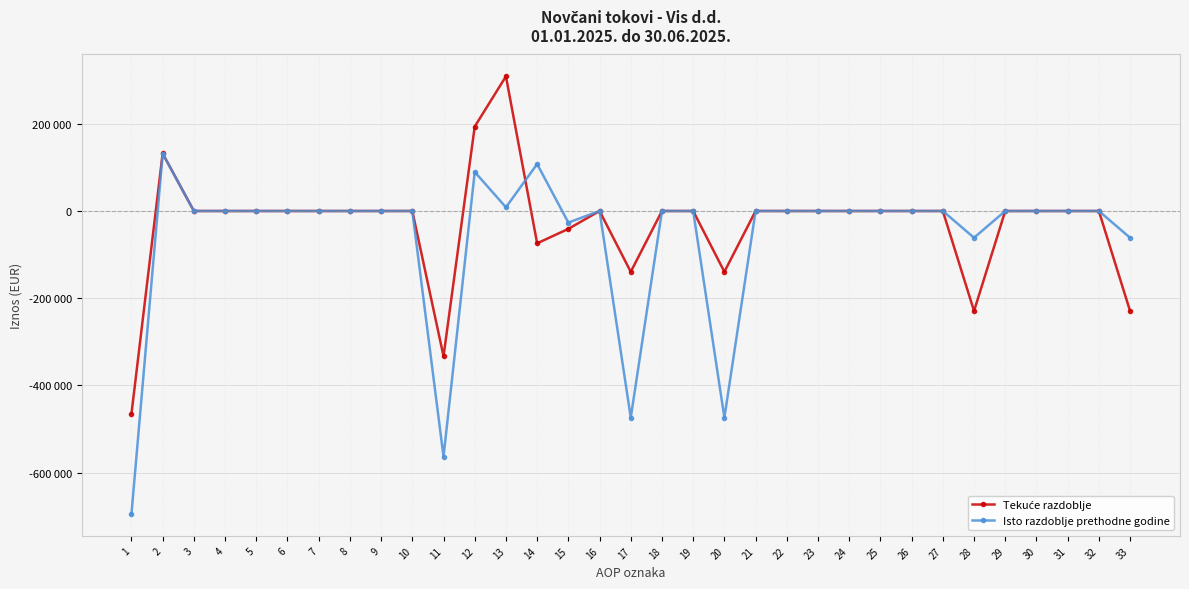

Which category has the lowest value in the Isto razdoblje prethodne godine series?

1